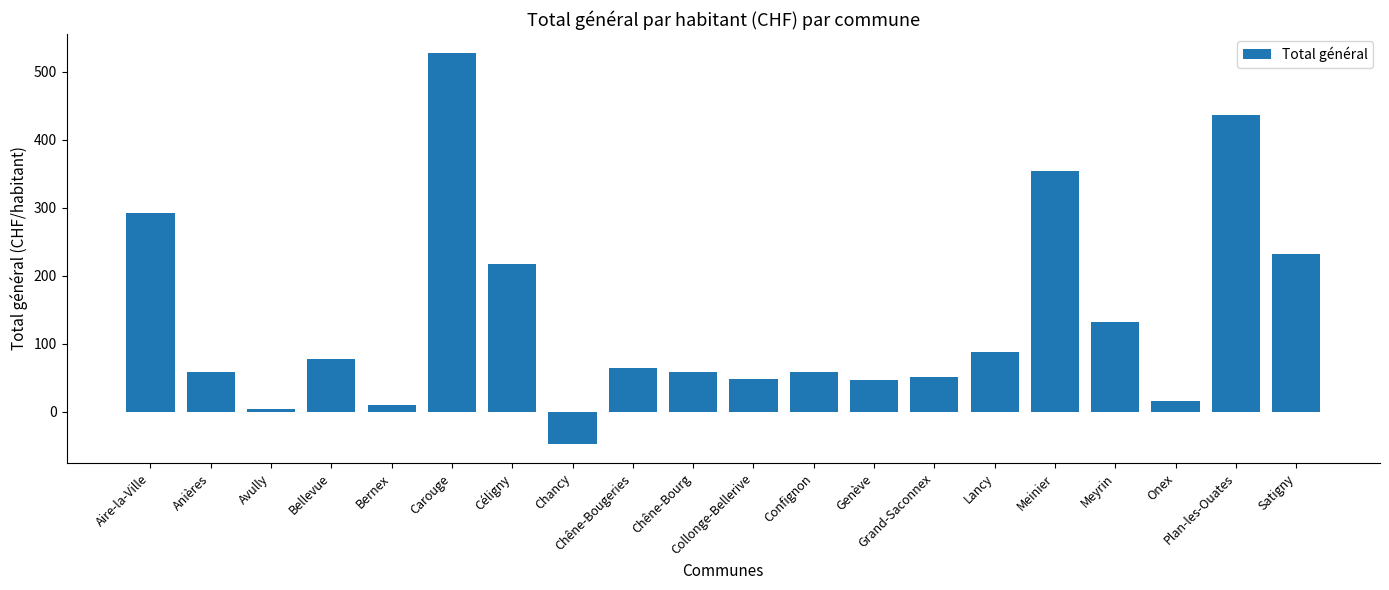

What is the label of the 16th bar from the left?

Meinier